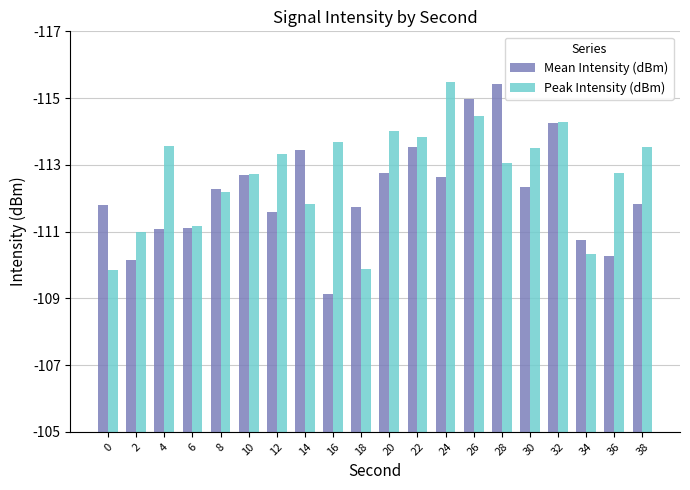

What are all the series names shown in the legend?

Mean Intensity (dBm), Peak Intensity (dBm)